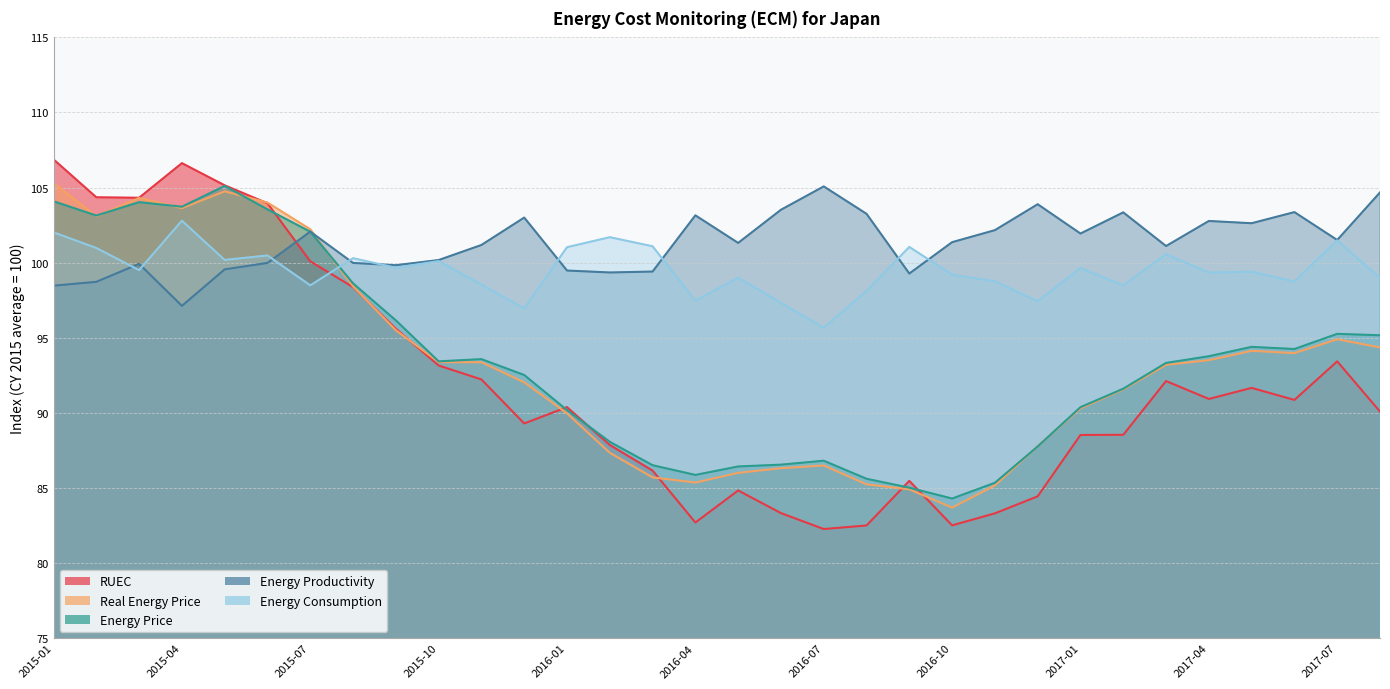

List the series in order of their peak value, lowest first.

Energy Consumption, Energy Productivity, Energy Price, Real Energy Price, RUEC